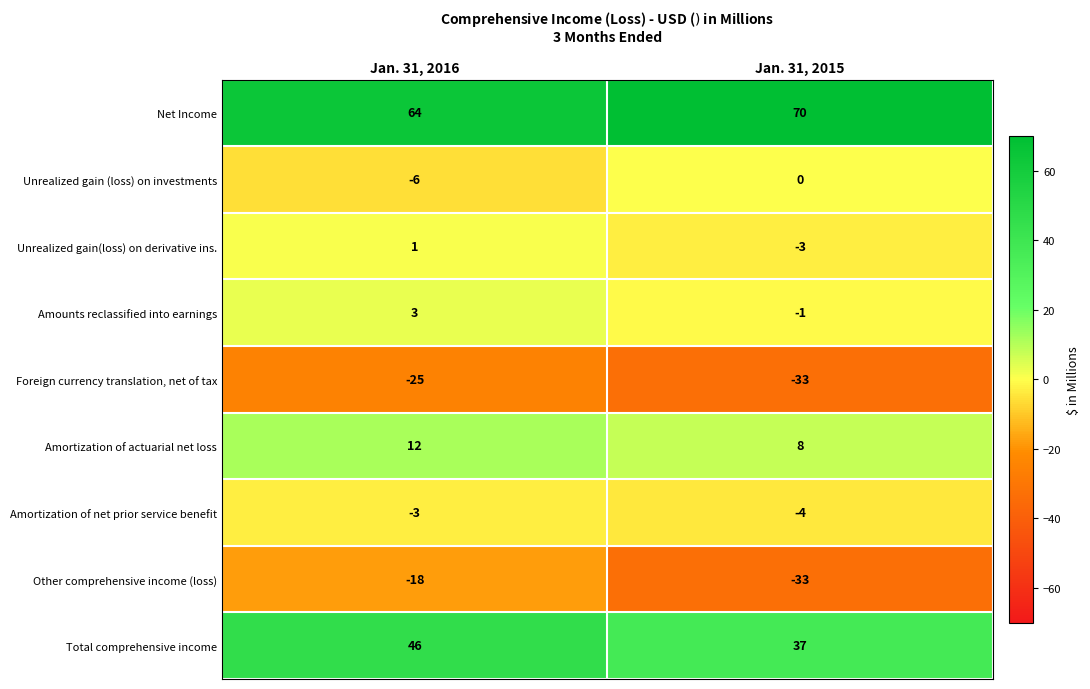

What is the sum of the Foreign currency translation, net of tax values at Jan. 31, 2016 and Jan. 31, 2015?

-58